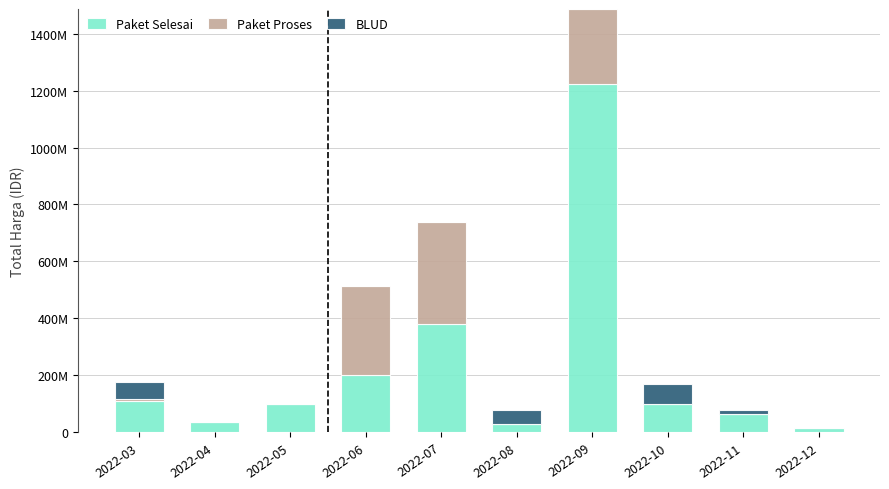

At which label does Paket Selesai reach its minimum?

2022-12